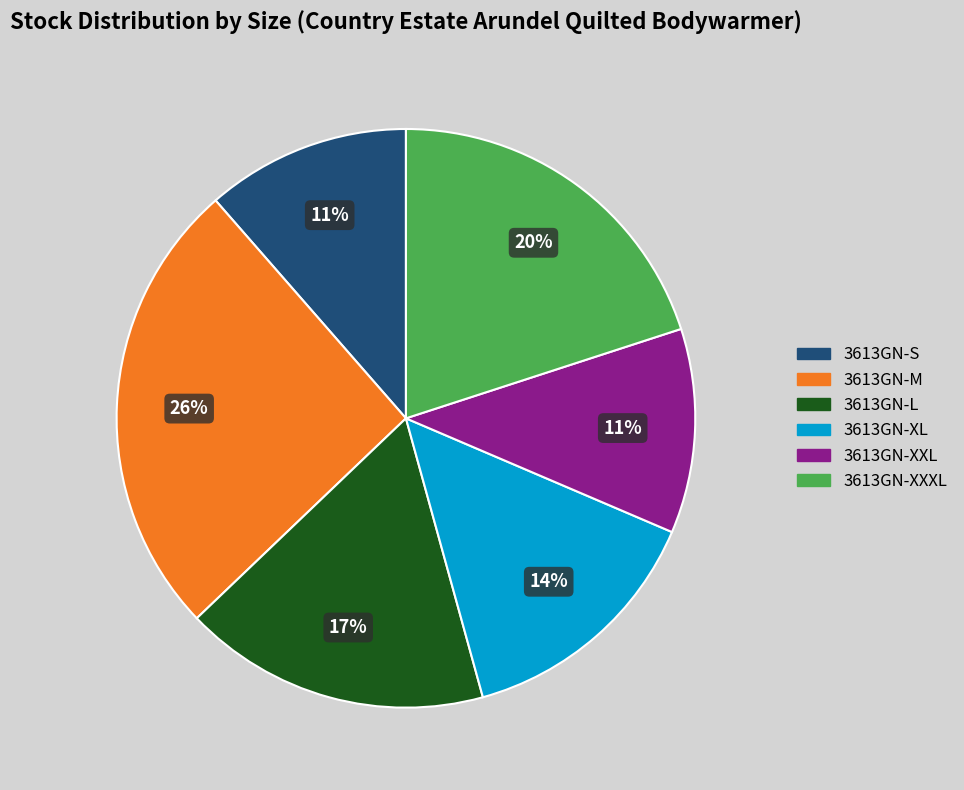

To the nearest percent, what portion does 3613GN-XXXL represent?

20%